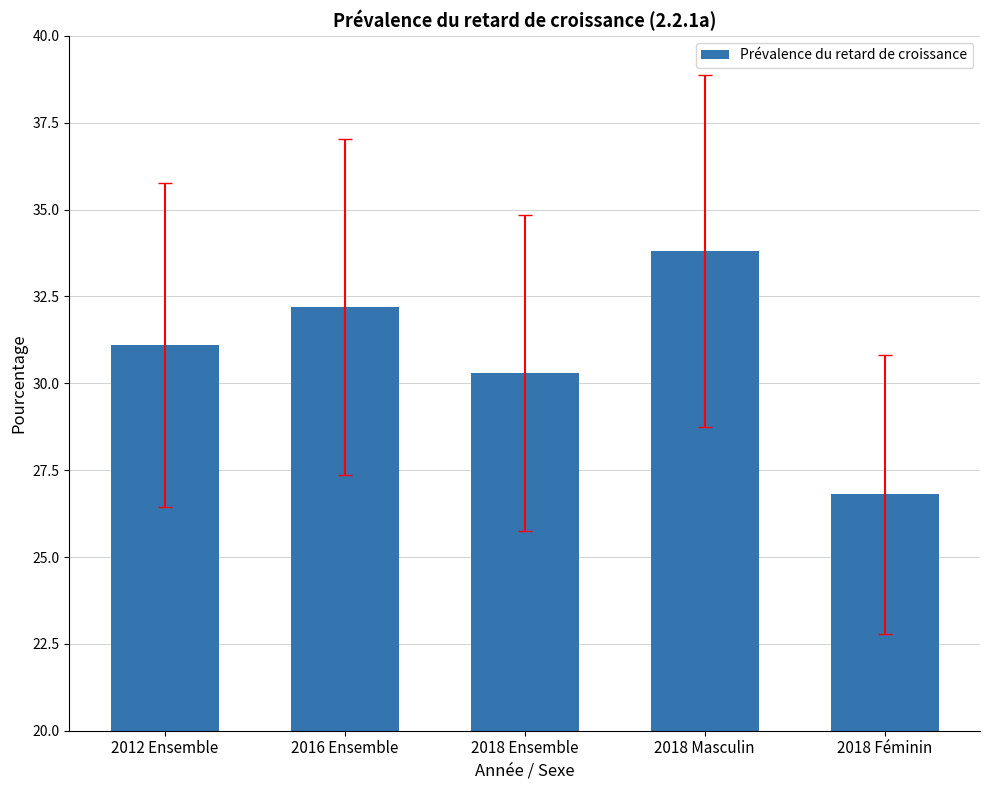

Rank the categories by value from lowest to highest.

2018 Féminin, 2018 Ensemble, 2012 Ensemble, 2016 Ensemble, 2018 Masculin